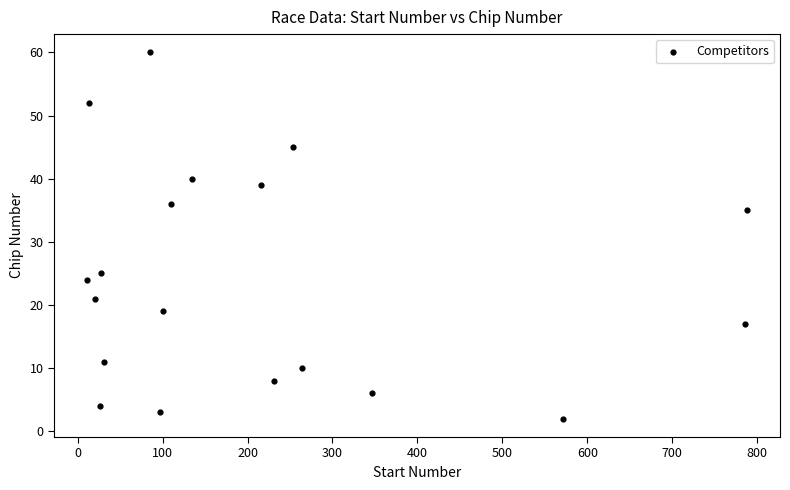

What is the range of X values (max minus min)?

777